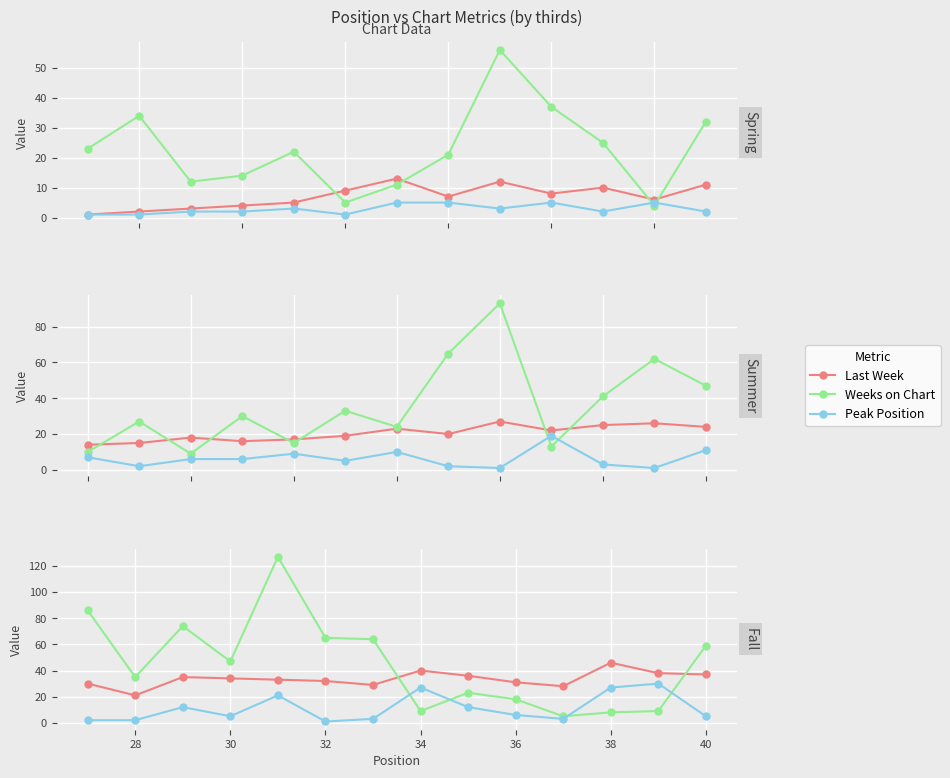

How many intersections are there between Weeks on Chart and Peak Position?

4